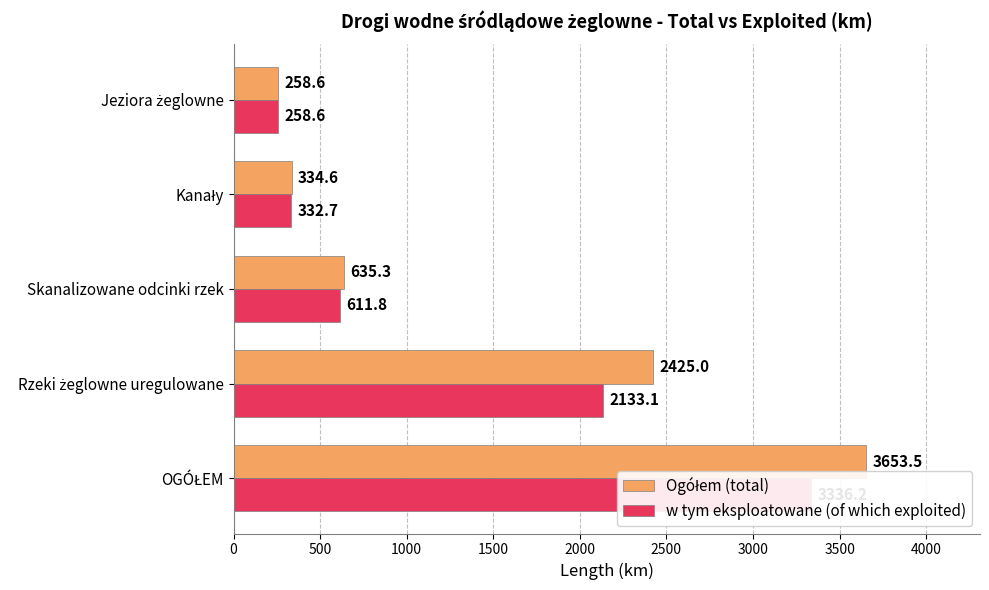

Does the chart contain any negative values?

No